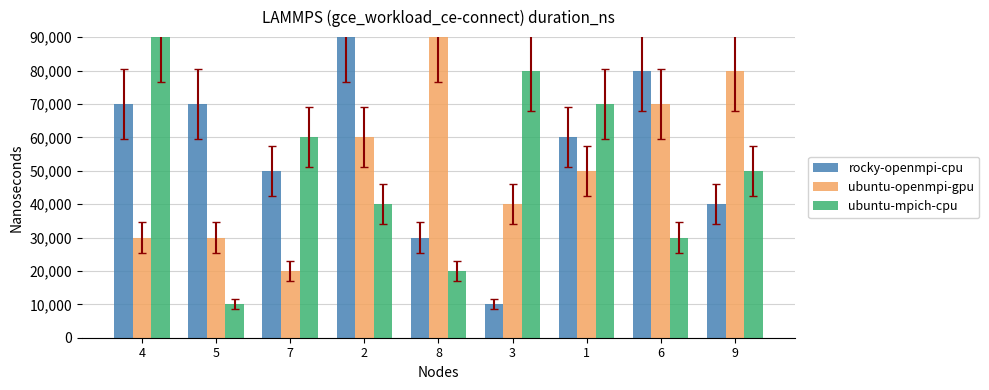

Read the ubuntu-mpich-cpu value at 9.

50000